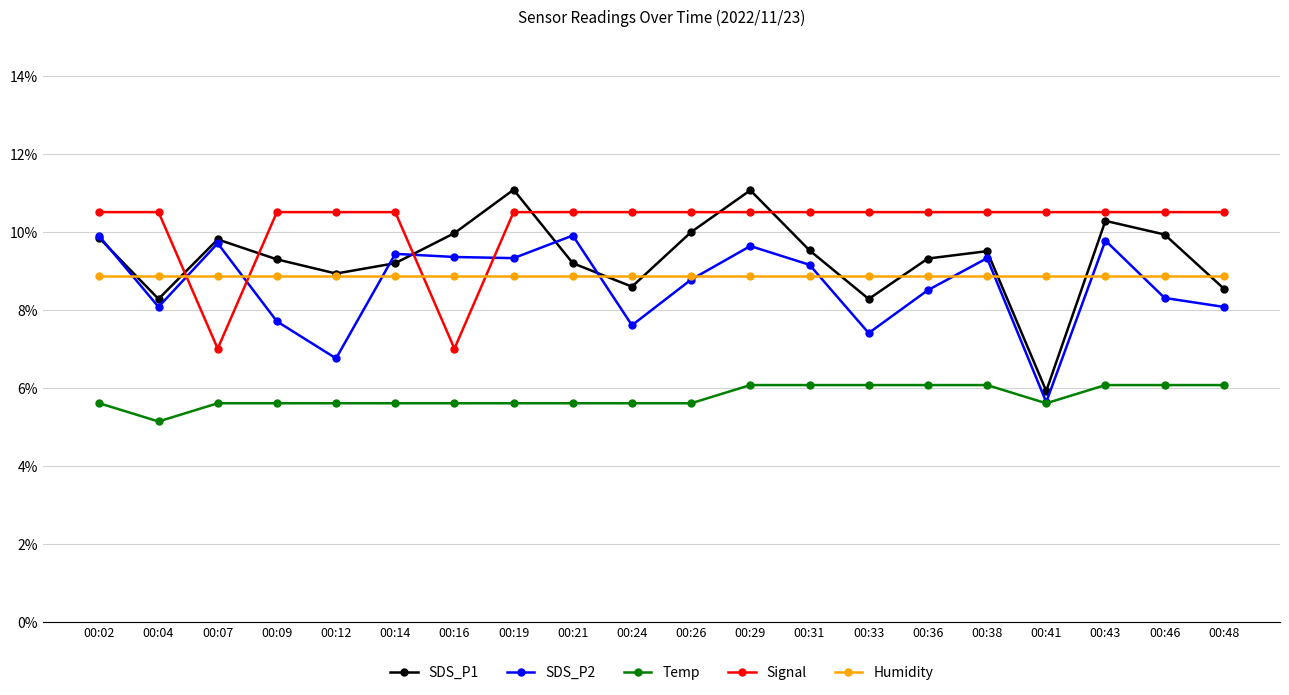

Is the value of Signal at 00:41 greater than the value of SDS_P2 at 00:04?

Yes